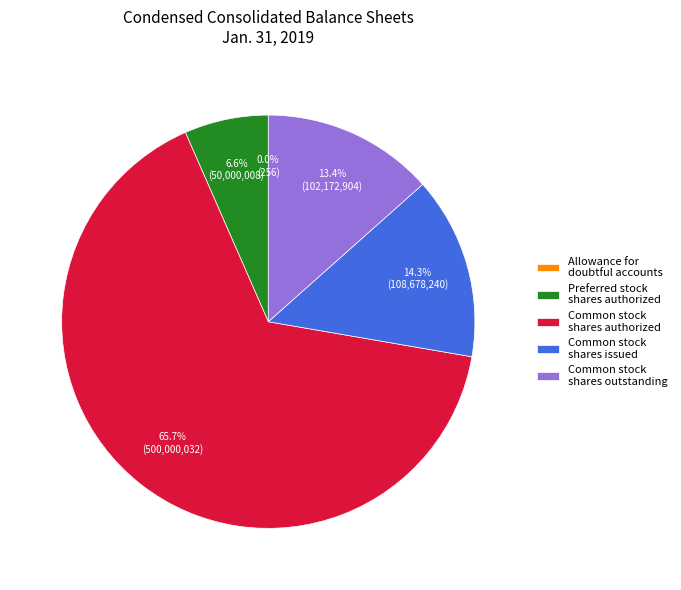

How much of the chart is everything except Common stock shares issued?

85.7%